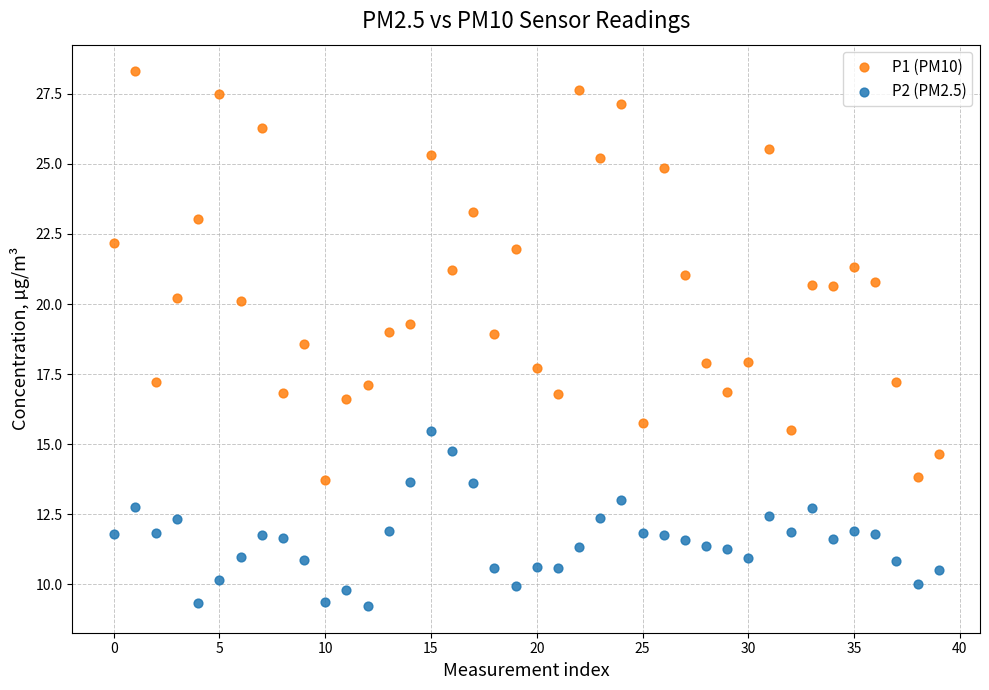

Across all data points, what is the range of Y values (max minus min)?

19.1